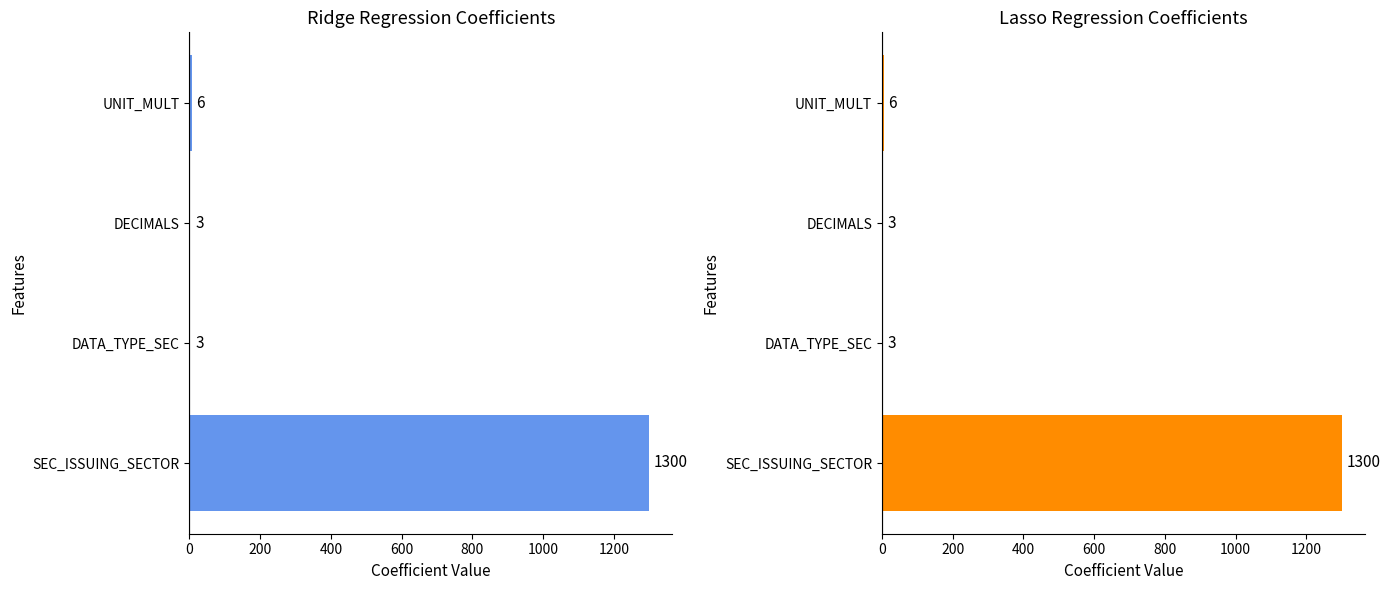

What is the average value of the Lasso series?

328